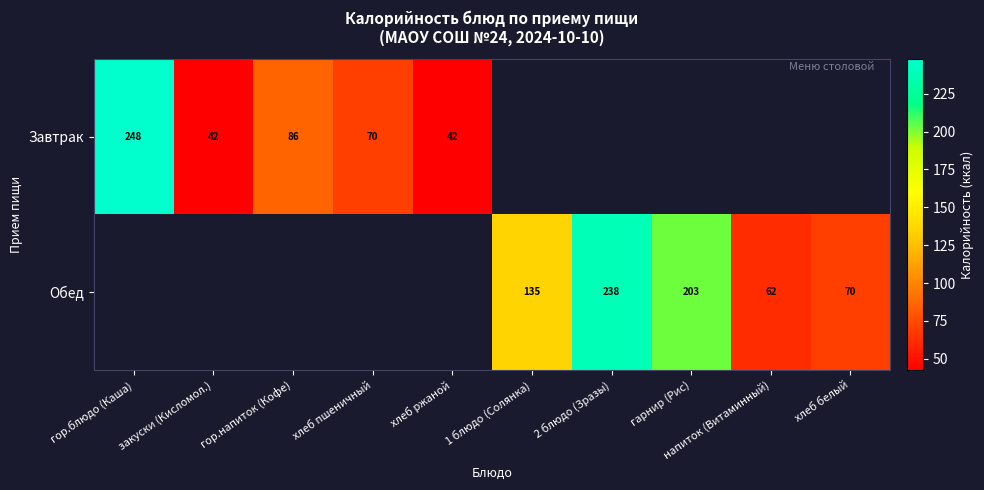

What is the difference between the Обед values at напиток (Витаминный) and 2 блюдо (Зразы)?

176